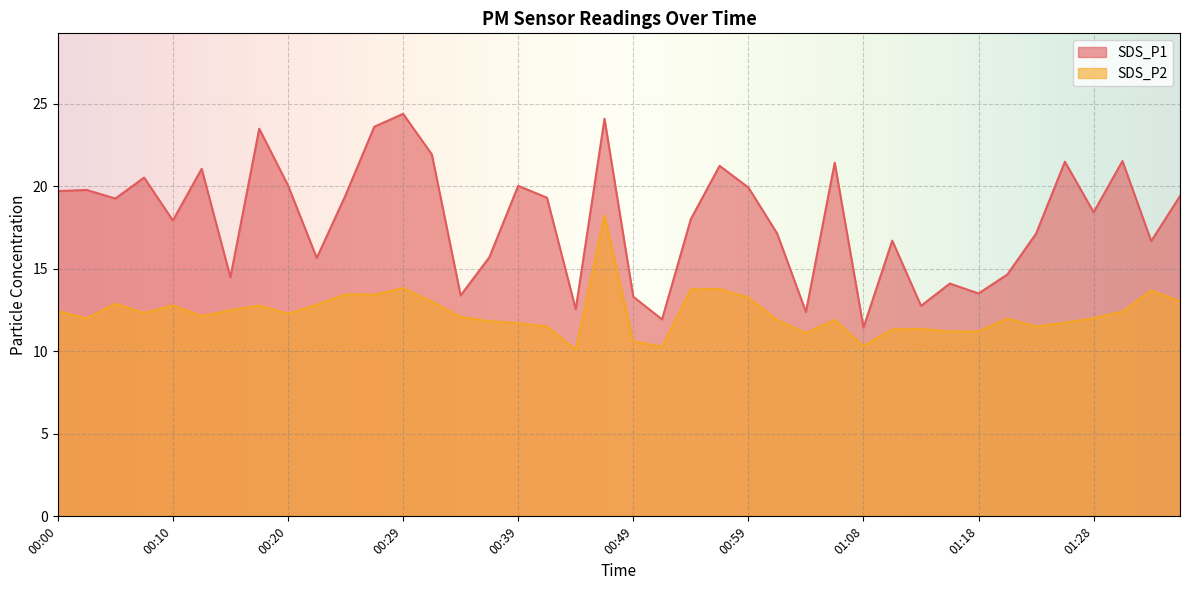

Is it true that SDS_P2 equals 6.5 at 00:00?

False